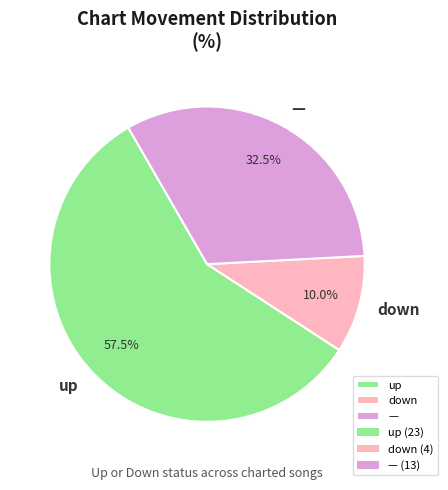

Rank the categories by value from lowest to highest.

down, —, up